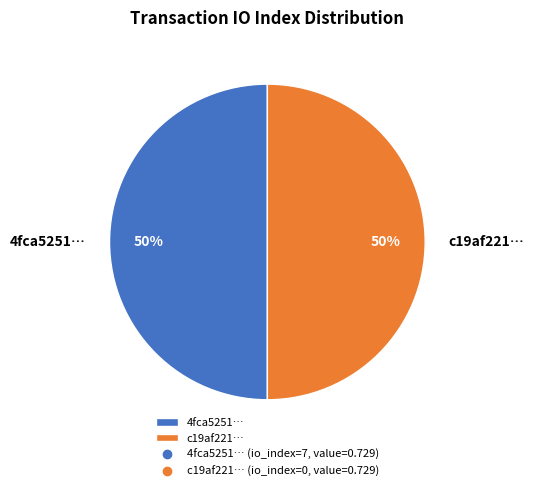

The c19af221… slice represents 50% of the pie. True or false?

True